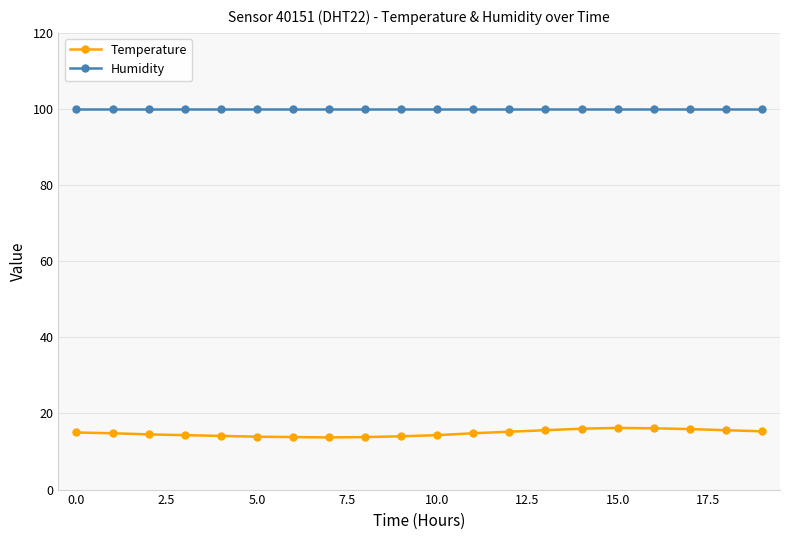

What is the sum of all Temperature values?

296.9